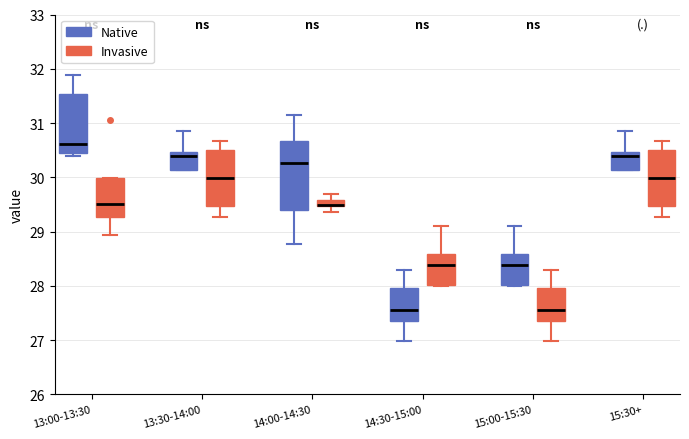

Comparing the boxes themselves (not the whiskers), which one is the tallest?

14:00-14:30 (Native)